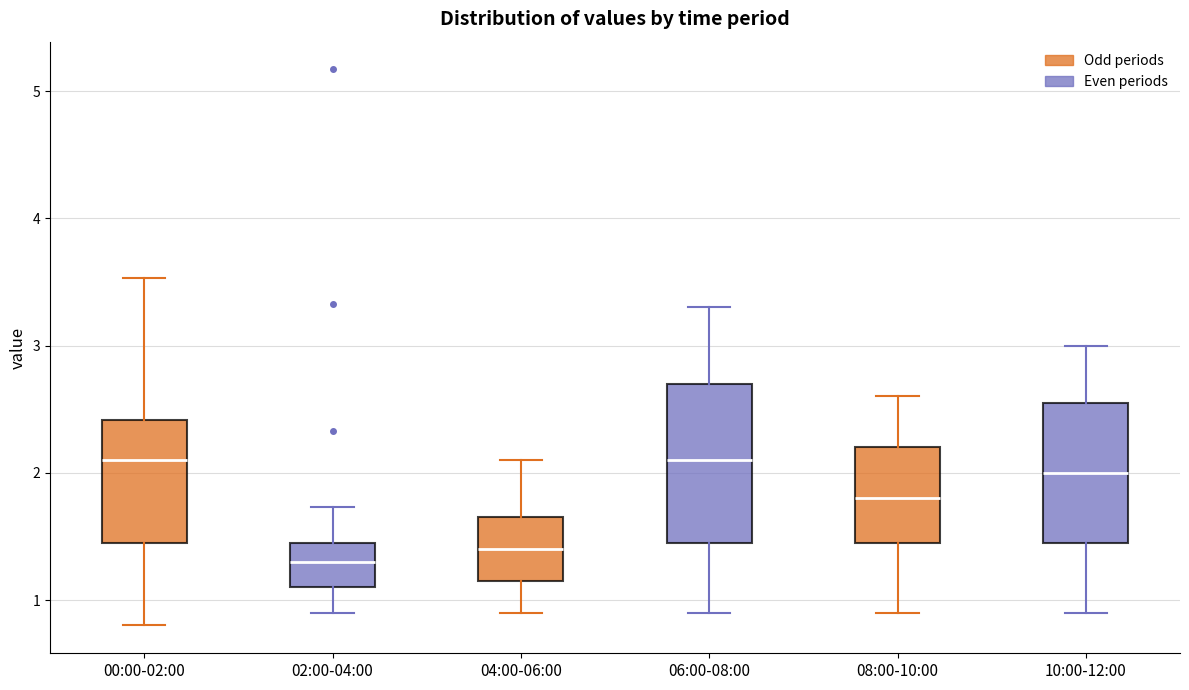

Where does the median line of the box for 02:00-04:00 sit on the y-axis? The values are not printed on the chart, so give them approximately, as read against the axis.

1.3